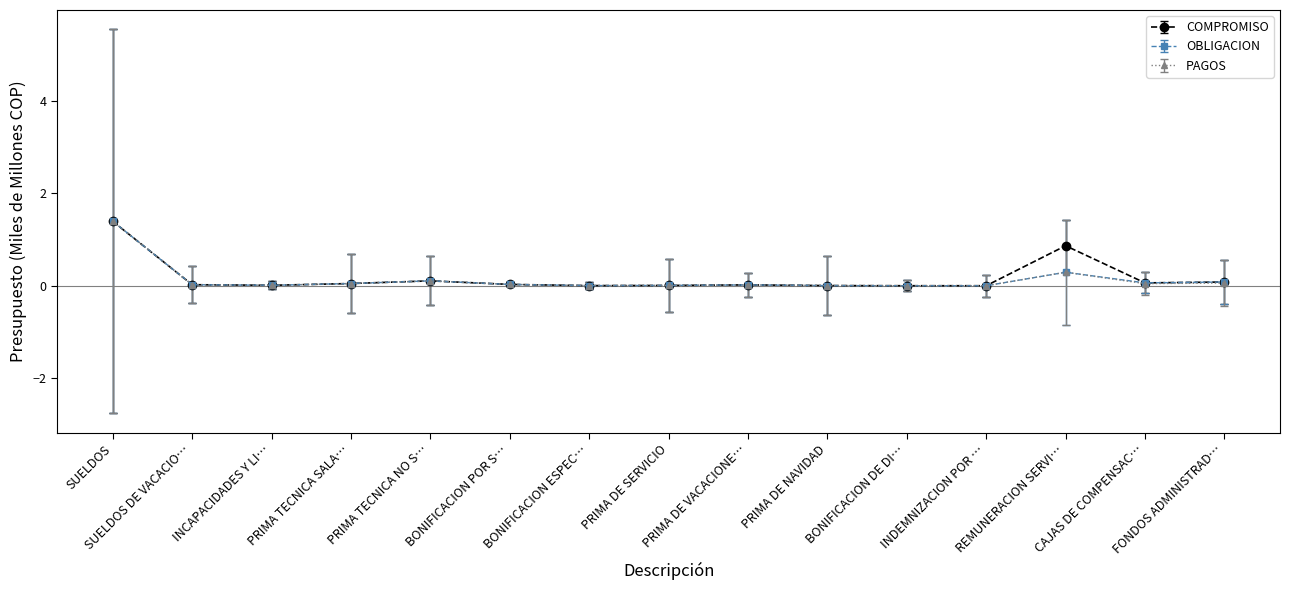

True or false: PAGOS has more than 0 interior local peaks.

True